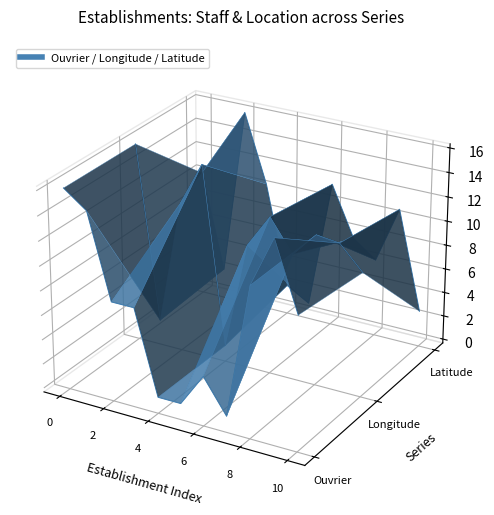

Between 6 and 10, which series saw the biggest shift?

Latitude